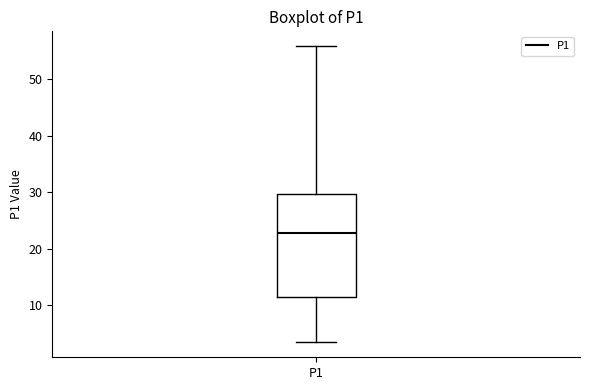

Transcribe this box plot: give where the median line is, the range the box spans, and where the two whiskers end, as read against the y-axis. The values are not printed on the chart, so give them approximately, as read against the axis.

median 23, box 11 to 30, whiskers 3 to 56